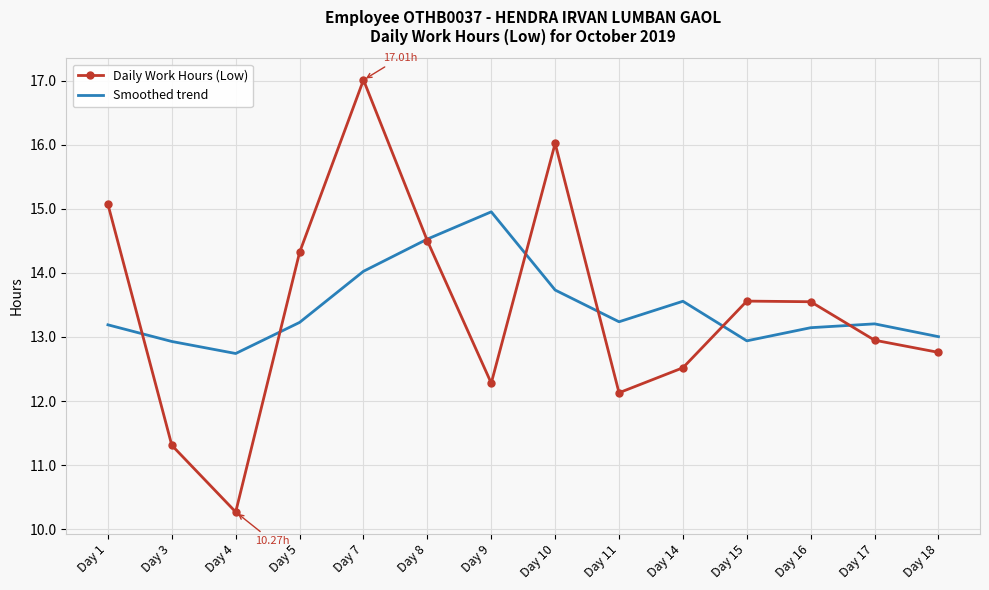

What is the total value across all series at Day 15?

26.5